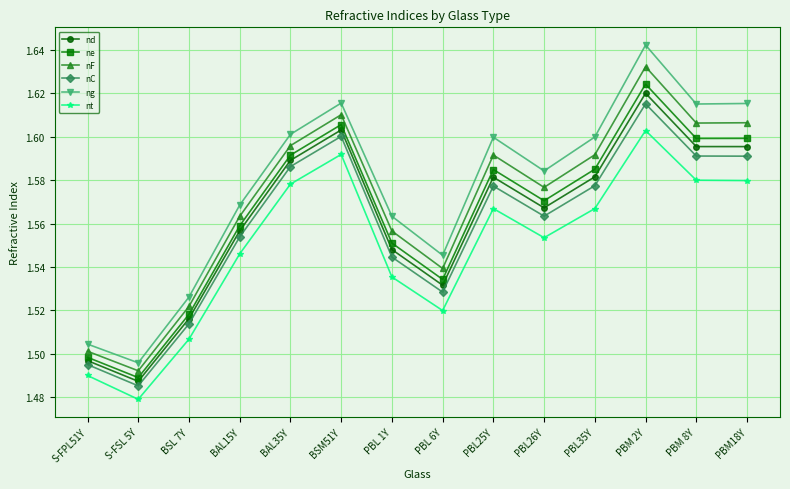

Which label corresponds to the smallest value in the chart?

S-FSL 5Y